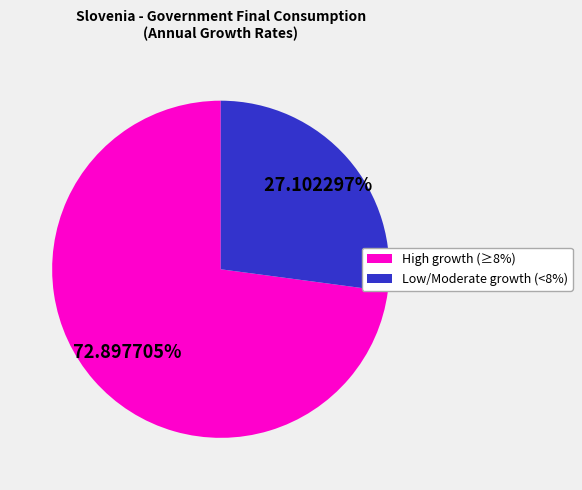

Approximately how many times larger is the value at High growth (≥8%) compared to Low/Moderate growth (<8%)?

2.7